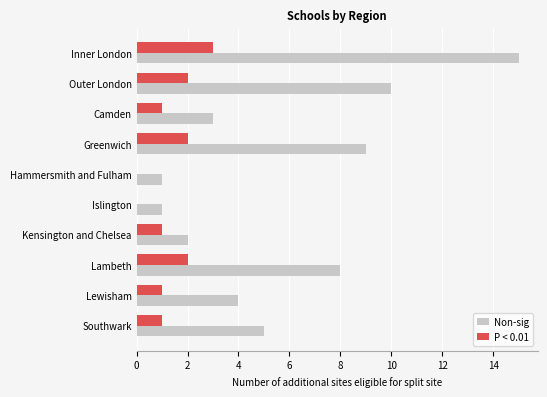

What is the sum of the Non-sig values at Lewisham and Southwark?

9